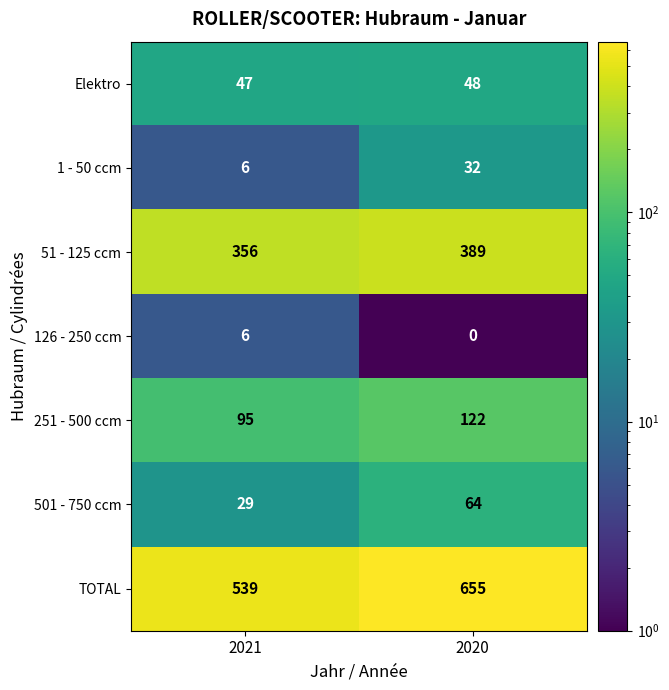

Which label corresponds to the smallest value in the chart?

2020